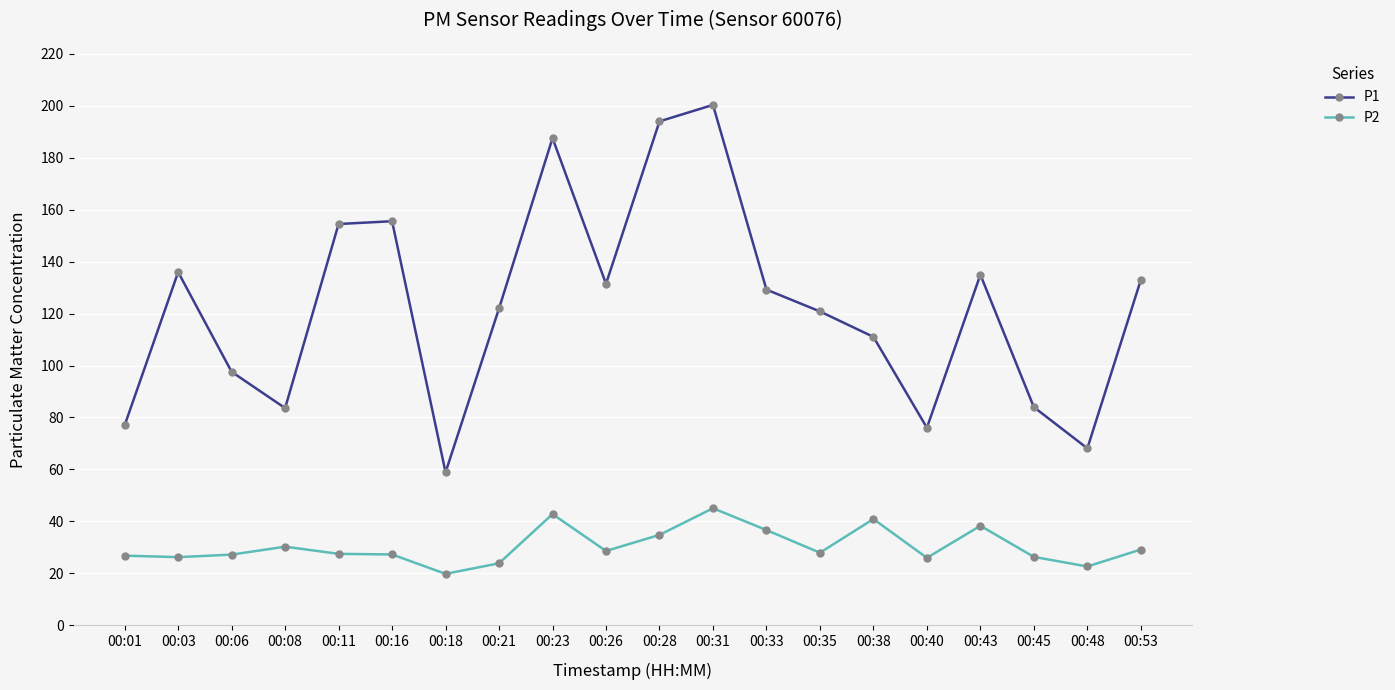

How many values in the P1 series exceed 129?

10